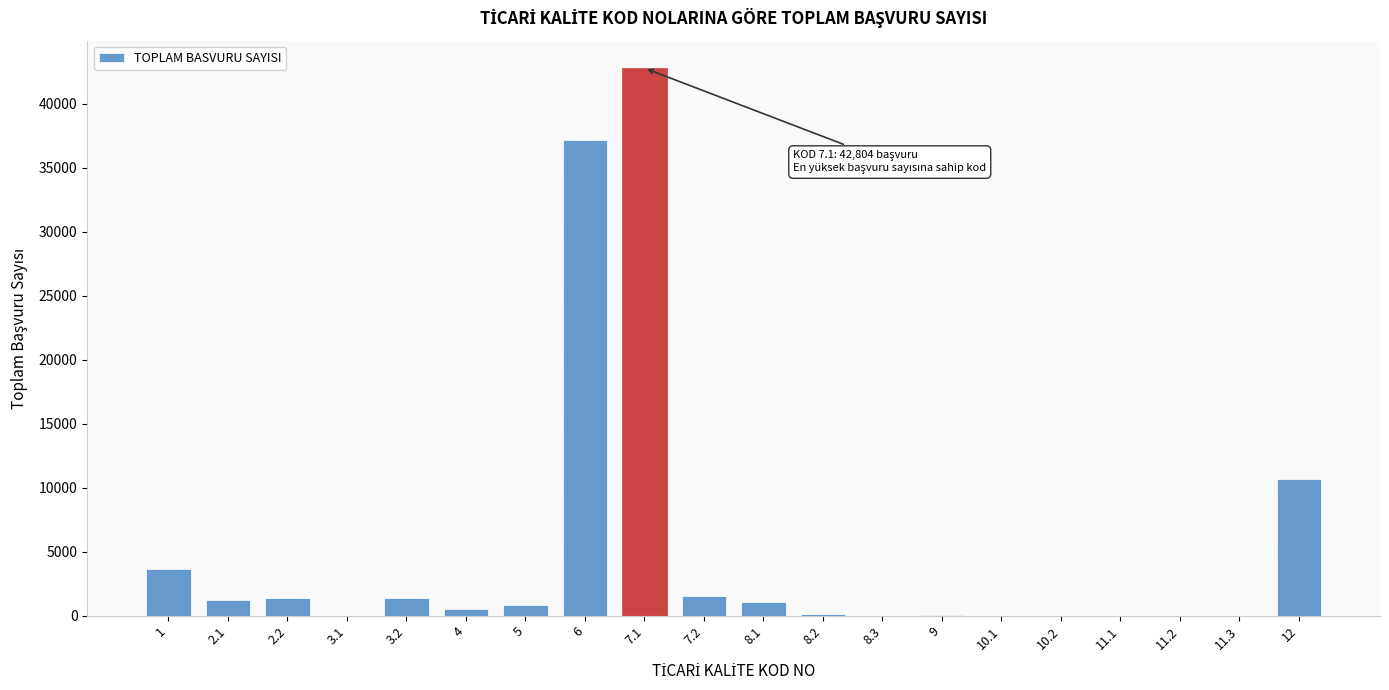

Is it true that the value at 6 is 37220?

True